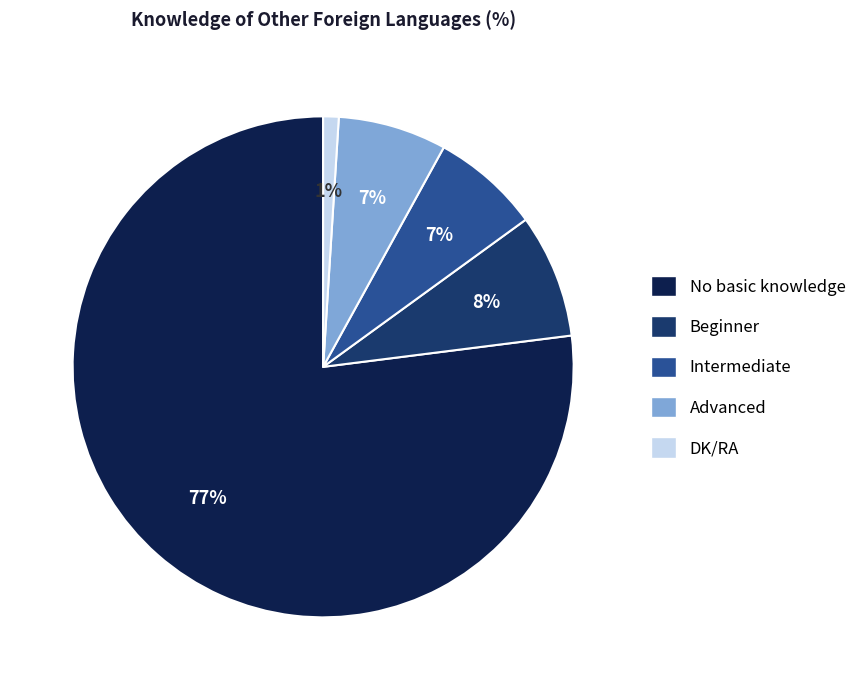

To the nearest percent, what is the combined percentage of No basic knowledge and Advanced?

84%